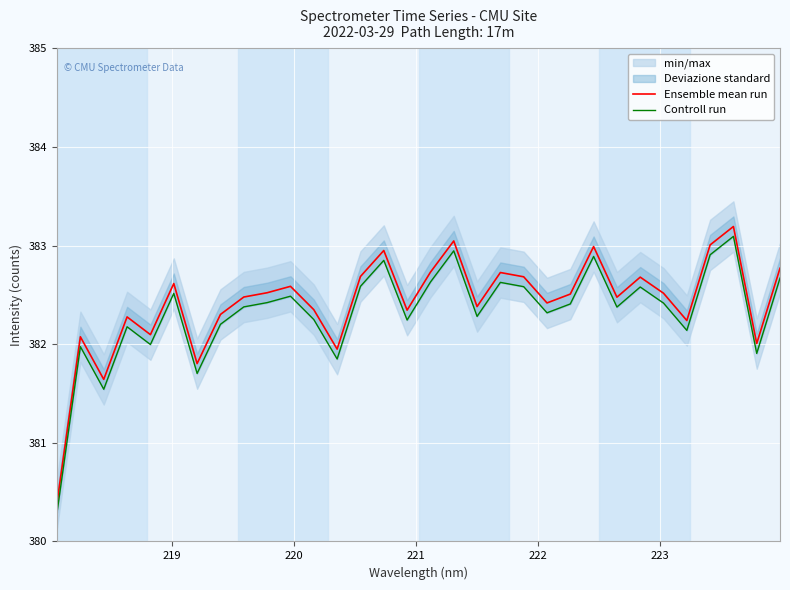

True or false: Controll run and Ensemble mean run intersect in this chart.

False